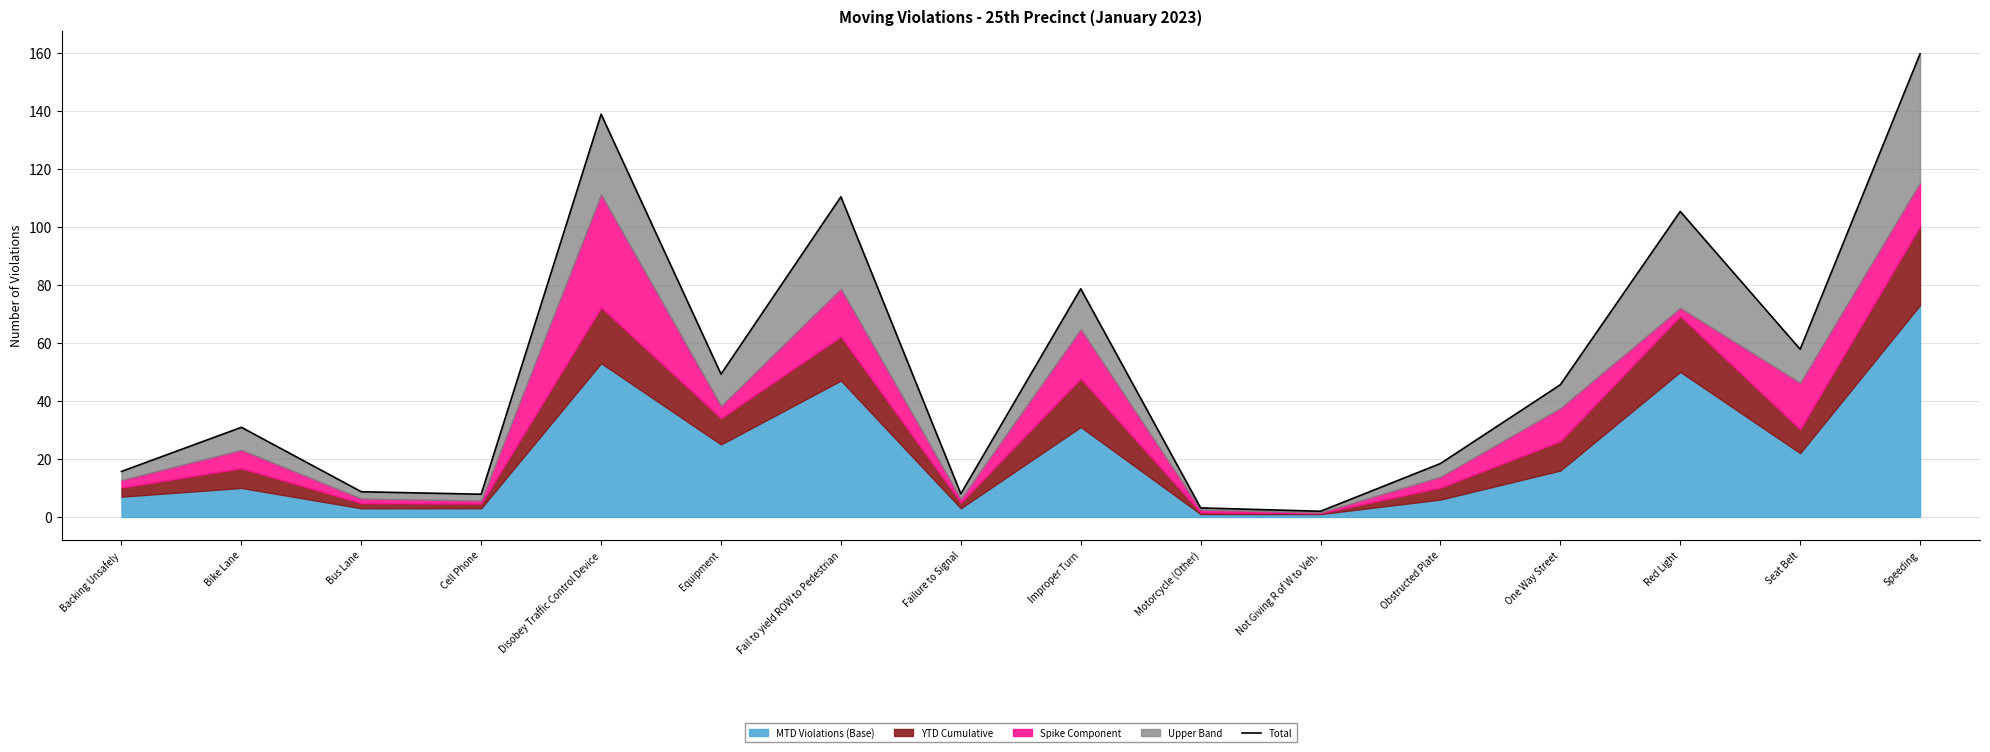

What is the label of the 11th point from the right?

Equipment